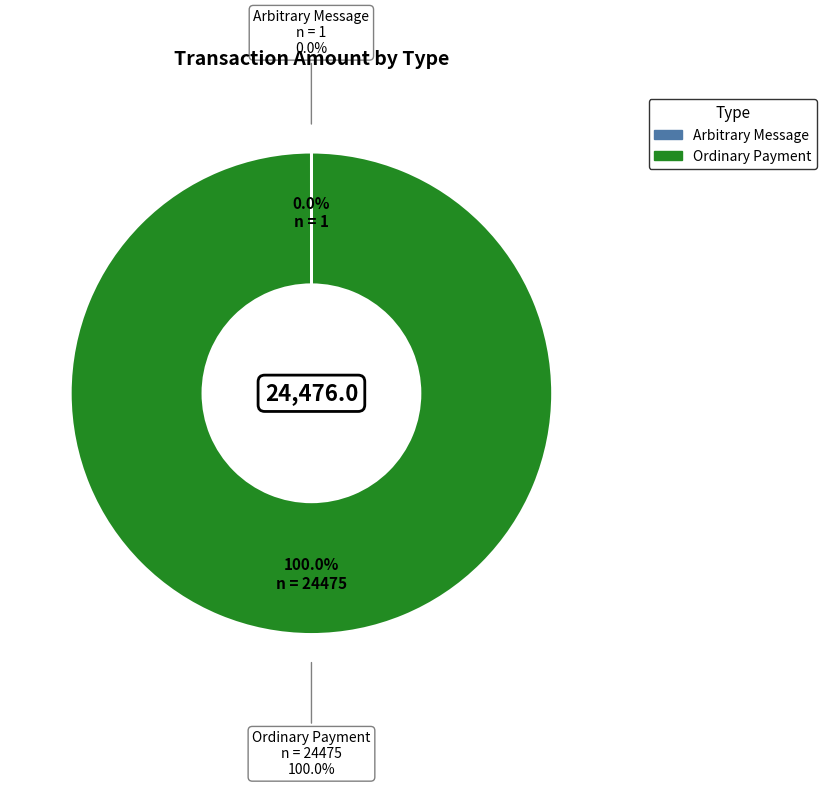

To the nearest percent, what percentage of the pie is Ordinary Payment?

100%